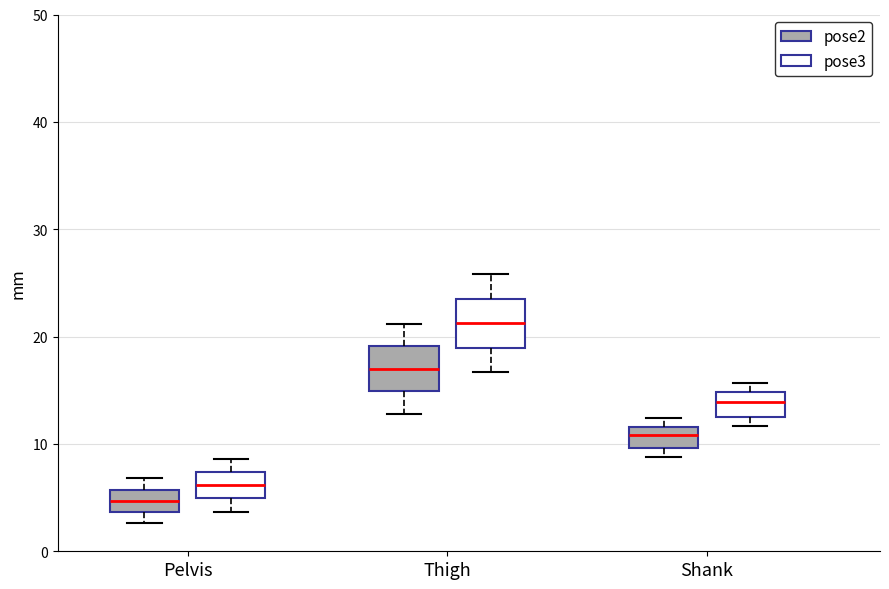

Reading left to right, transcribe this box plot: for each box, give where its median line is, the range the box spans, and where its two whiskers end, as read against the y-axis. The values are not printed on the chart, so give them approximately, as read against the axis.

Pelvis (pose2): median 5, box 4 to 6, whiskers 3 to 7
Pelvis (pose3): median 6, box 5 to 7, whiskers 4 to 9
Thigh (pose2): median 17, box 15 to 19, whiskers 13 to 21
Thigh (pose3): median 21, box 19 to 24, whiskers 17 to 26
Shank (pose2): median 11, box 10 to 12, whiskers 9 to 12 (just above the box's upper edge)
Shank (pose3): median 14, box 13 to 15, whiskers 12 to 16